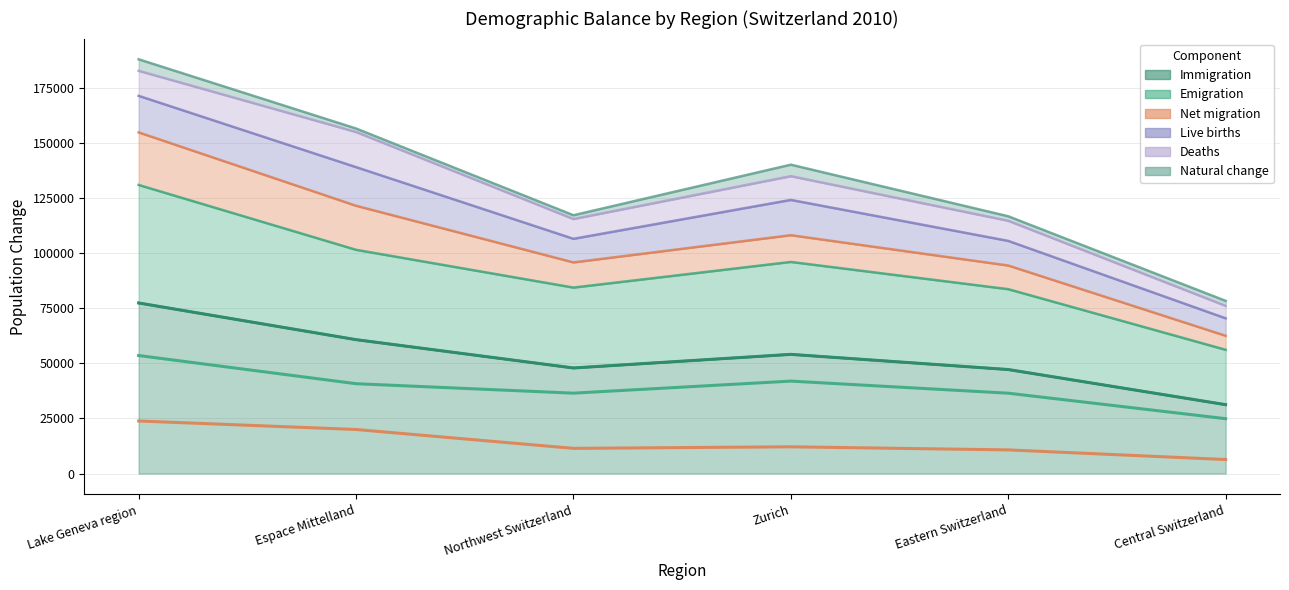

True or false: Net migration has a value of 10732 at Eastern Switzerland.

True